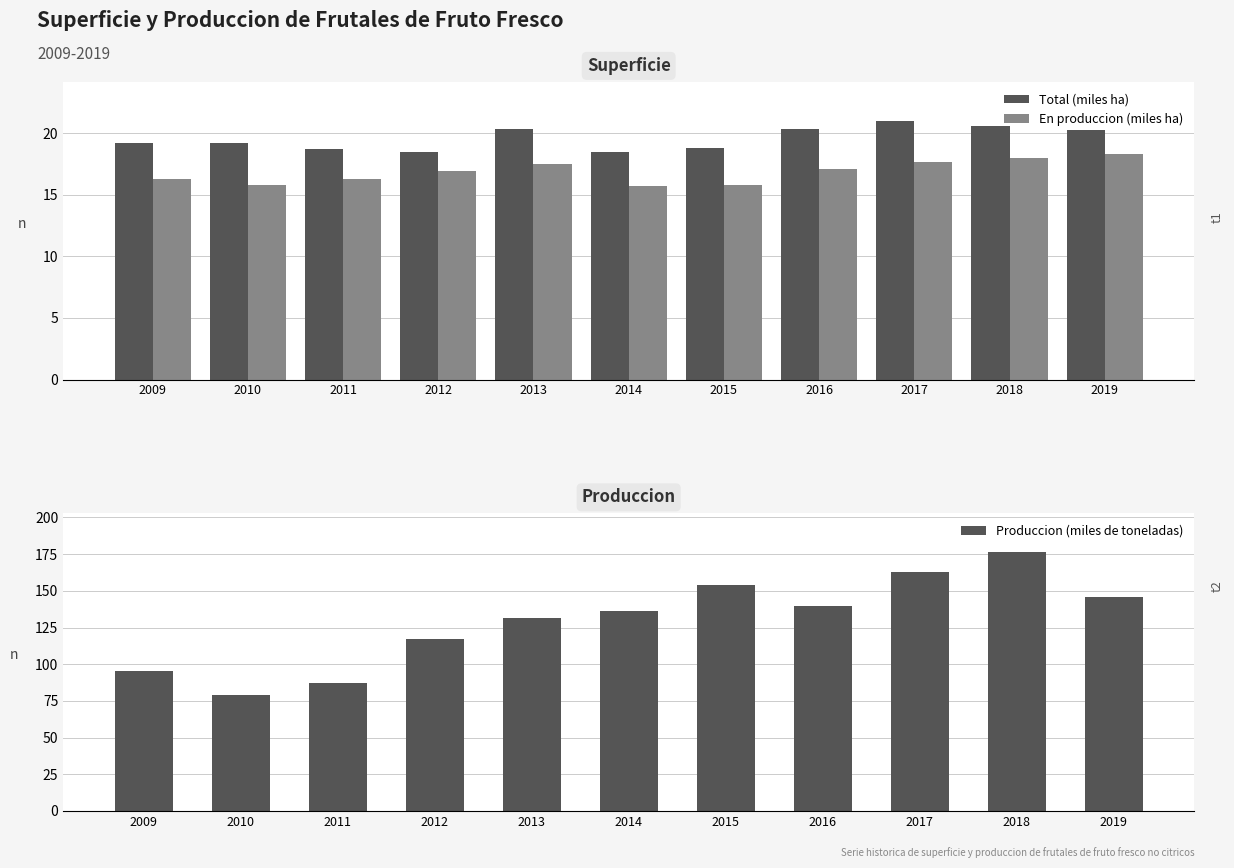

How many data points in Total (miles ha) are less than 19?

4